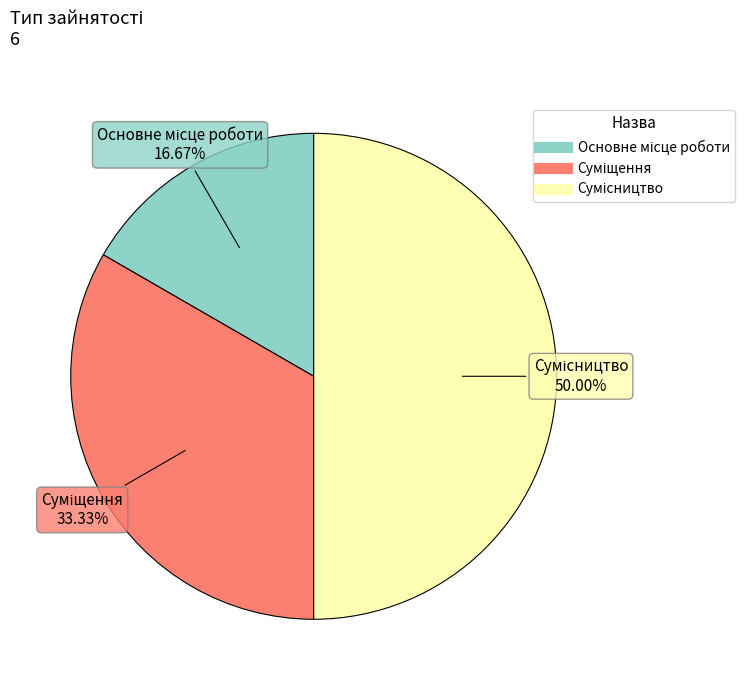

To the nearest percent, what percentage of the pie is Сумісництво?

50%